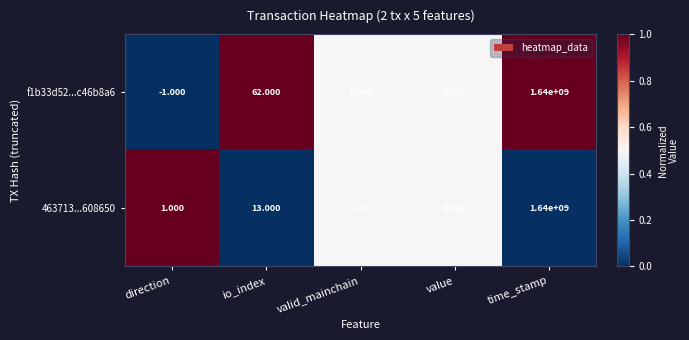

List the labels in order of f1b33d52...c46b8a6 value, largest first.

time_stamp, io_index, valid_mainchain, value, direction